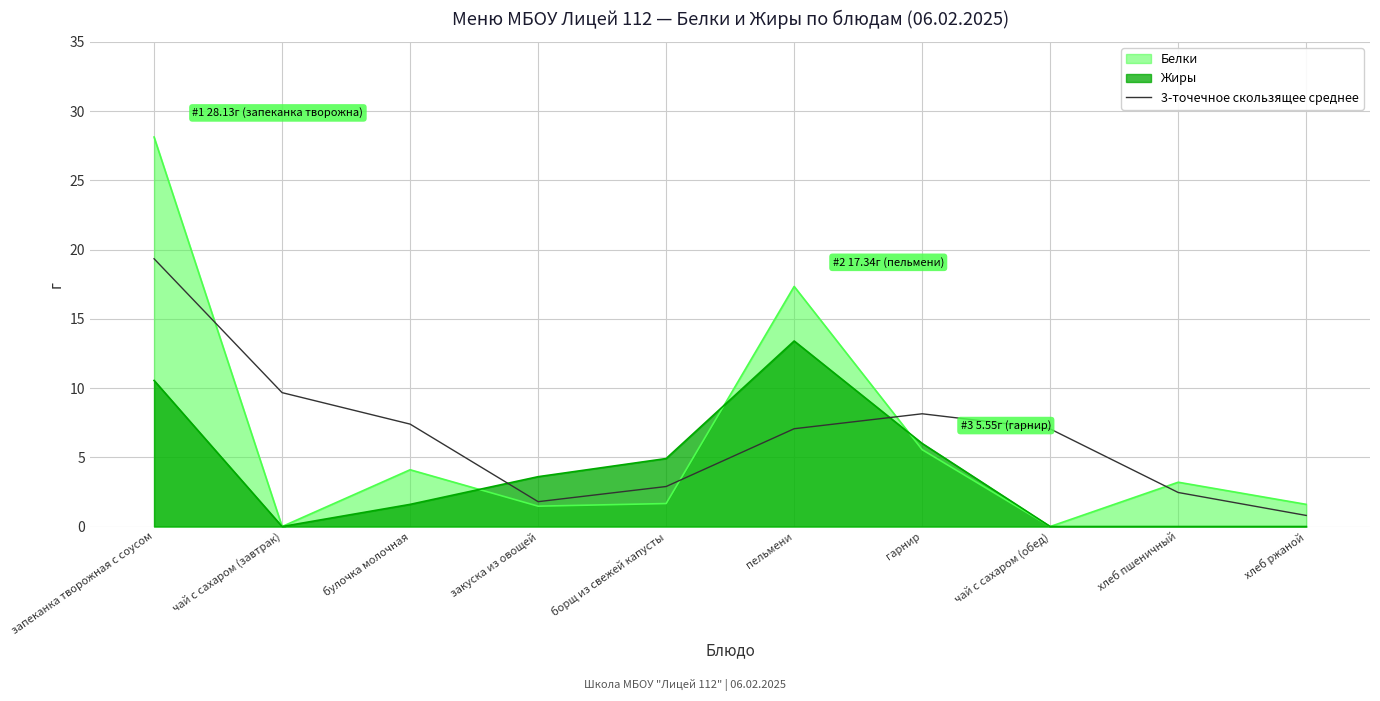

What position from the right is пельмени?

5